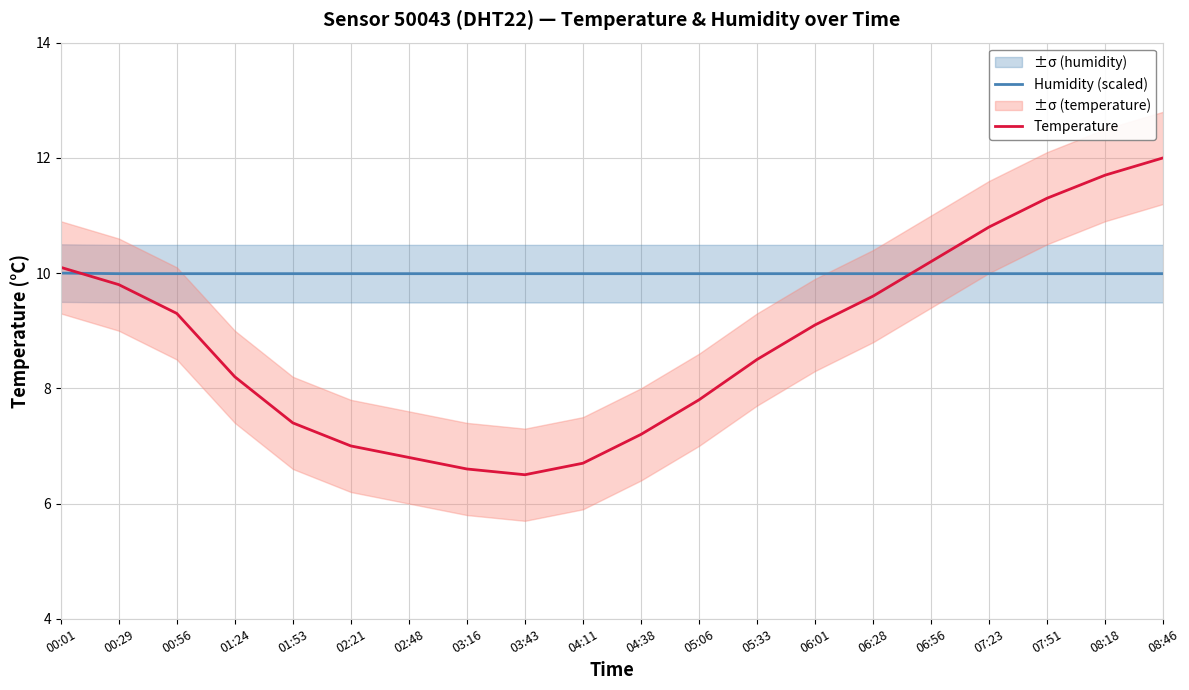

How many lines are shown in the chart?

2